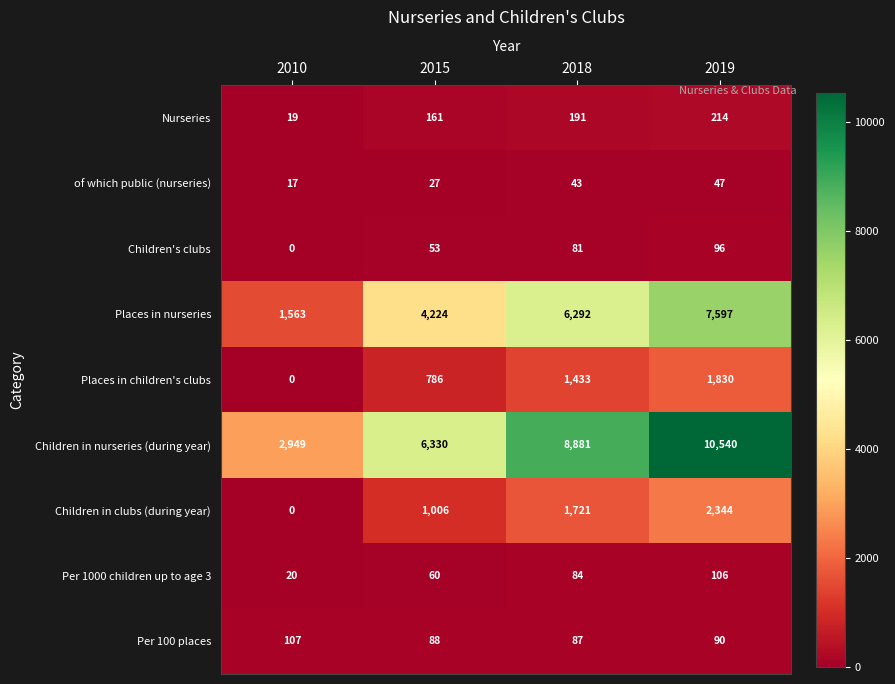

At which label is Per 1000 children up to age 3 closest to 63?

2015